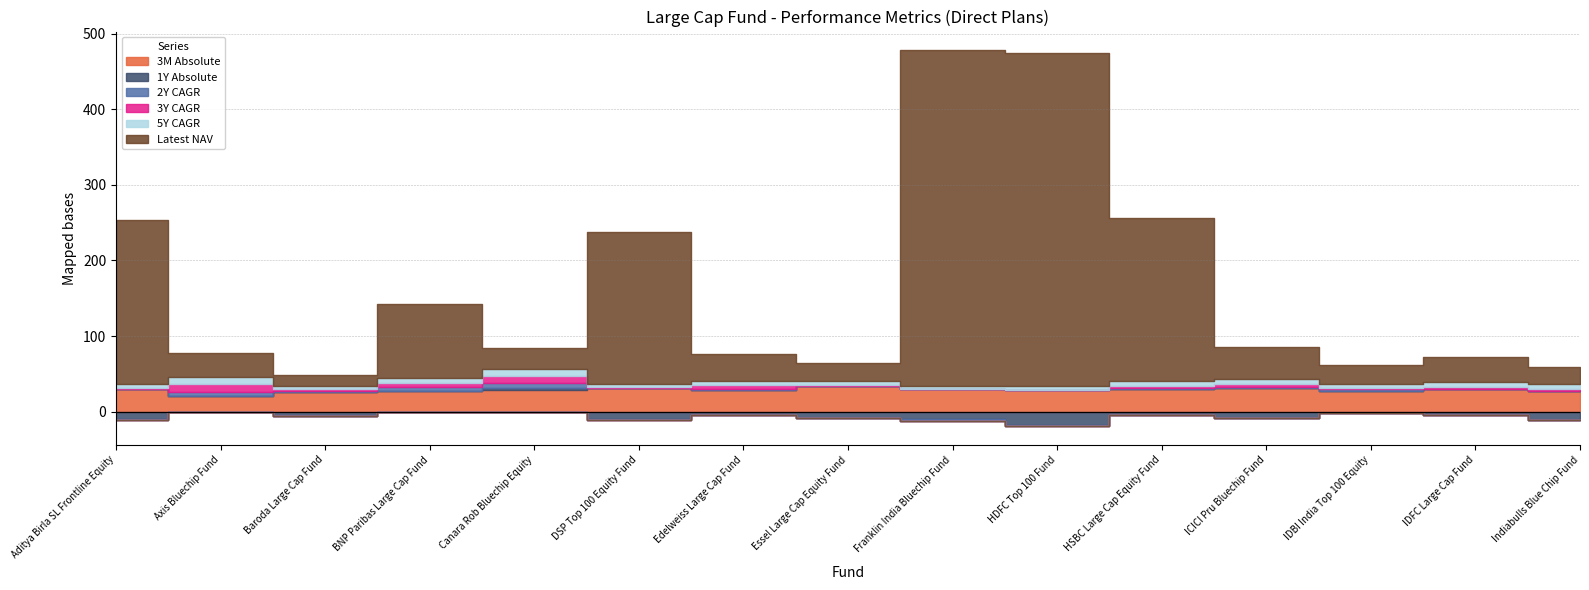

Reading left to right, what are all the values shown in this chart?

3M Absolute: Aditya Birla SL Frontline Equity=30.2	Axis Bluechip Fund=20.7	Baroda Large Cap Fund=26.4	BNP Paribas Large Cap Fund=27.1	Canara Rob Bluechip Equity=28.1	DSP Top 100 Equity Fund=31.4	Edelweiss Large Cap Fund=28.7	Essel Large Cap Equity Fund=33.8	Franklin India Bluechip Fund=30.1	HDFC Top 100 Fund=28.1	HSBC Large Cap Equity Fund=30.1	ICICI Pru Bluechip Fund=31.9	IDBI India Top 100 Equity=27.5	IDFC Large Cap Fund=29.3	Indiabulls Blue Chip Fund=26.7
1Y Absolute: Aditya Birla SL Frontline Equity=-9.9	Axis Bluechip Fund=-0.6	Baroda Large Cap Fund=-5.9	BNP Paribas Large Cap Fund=-0.4	Canara Rob Bluechip Equity=3.4	DSP Top 100 Equity Fund=-9.6	Edelweiss Large Cap Fund=-5.0	Essel Large Cap Equity Fund=-7.8	Franklin India Bluechip Fund=-9.6	HDFC Top 100 Fund=-17.8	HSBC Large Cap Equity Fund=-5.0	ICICI Pru Bluechip Fund=-7.9	IDBI India Top 100 Equity=-2.4	IDFC Large Cap Fund=-4.3	Indiabulls Blue Chip Fund=-10.4
2Y CAGR: Aditya Birla SL Frontline Equity=-1.7	Axis Bluechip Fund=4.8	Baroda Large Cap Fund=1.4	BNP Paribas Large Cap Fund=5.2	Canara Rob Bluechip Equity=6.8	DSP Top 100 Equity Fund=-1.7	Edelweiss Large Cap Fund=0.6	Essel Large Cap Equity Fund=0.0	Franklin India Bluechip Fund=-2.8	HDFC Top 100 Fund=-1.1	HSBC Large Cap Equity Fund=1.0	ICICI Pru Bluechip Fund=0.7	IDBI India Top 100 Equity=2.0	IDFC Large Cap Fund=0.4	Indiabulls Blue Chip Fund=-0.6
3Y CAGR: Aditya Birla SL Frontline Equity=0.8	Axis Bluechip Fund=10.6	Baroda Large Cap Fund=2.3	BNP Paribas Large Cap Fund=5.1	Canara Rob Bluechip Equity=8.8	DSP Top 100 Equity Fund=1.2	Edelweiss Large Cap Fund=5.2	Essel Large Cap Equity Fund=1.1	Franklin India Bluechip Fund=0.2	HDFC Top 100 Fund=0.4	HSBC Large Cap Equity Fund=3.5	ICICI Pru Bluechip Fund=3.8	IDBI India Top 100 Equity=2.0	IDFC Large Cap Fund=3.3	Indiabulls Blue Chip Fund=3.0
5Y CAGR: Aditya Birla SL Frontline Equity=5.1	Axis Bluechip Fund=9.7	Baroda Large Cap Fund=3.7	BNP Paribas Large Cap Fund=6.6	Canara Rob Bluechip Equity=9.0	DSP Top 100 Equity Fund=4.2	Edelweiss Large Cap Fund=6.0	Essel Large Cap Equity Fund=6.1	Franklin India Bluechip Fund=3.7	HDFC Top 100 Fund=4.7	HSBC Large Cap Equity Fund=6.6	ICICI Pru Bluechip Fund=6.8	IDBI India Top 100 Equity=4.8	IDFC Large Cap Fund=6.0	Indiabulls Blue Chip Fund=7.3
Latest NAV: Aditya Birla SL Frontline Equity=217.8	Axis Bluechip Fund=32.2	Baroda Large Cap Fund=14.6	BNP Paribas Large Cap Fund=98.3	Canara Rob Bluechip Equity=28.1	DSP Top 100 Equity Fund=200.7	Edelweiss Large Cap Fund=36.1	Essel Large Cap Equity Fund=23.7	Franklin India Bluechip Fund=443.8	HDFC Top 100 Fund=441.0	HSBC Large Cap Equity Fund=214.5	ICICI Pru Bluechip Fund=42.1	IDBI India Top 100 Equity=25.5	IDFC Large Cap Fund=33.8	Indiabulls Blue Chip Fund=21.6